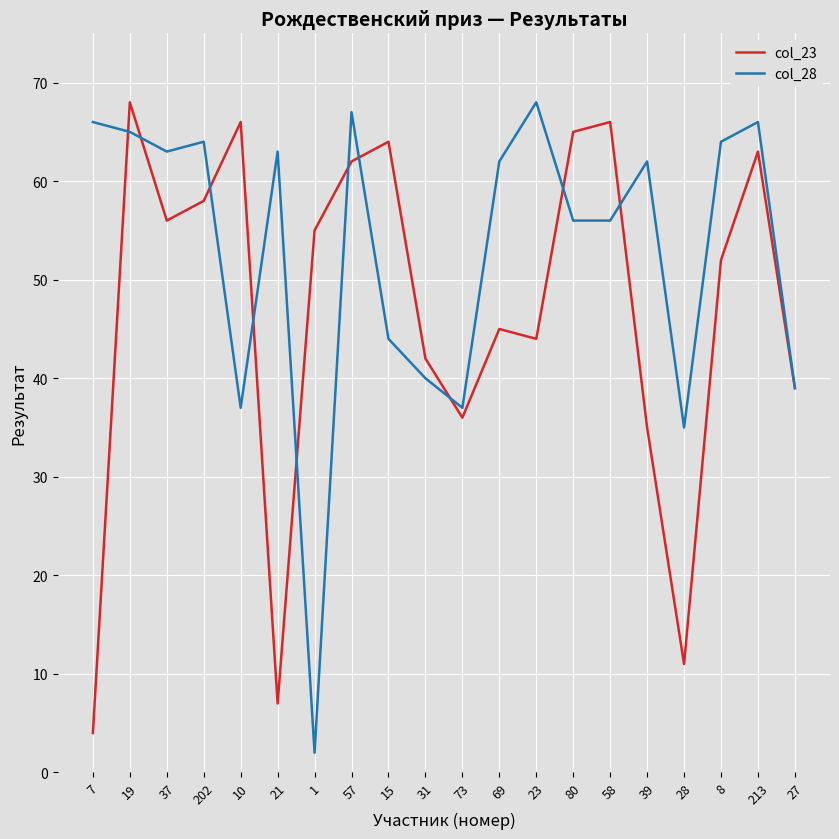

Where do col_23 and col_28 first cross each other?

7 and 19